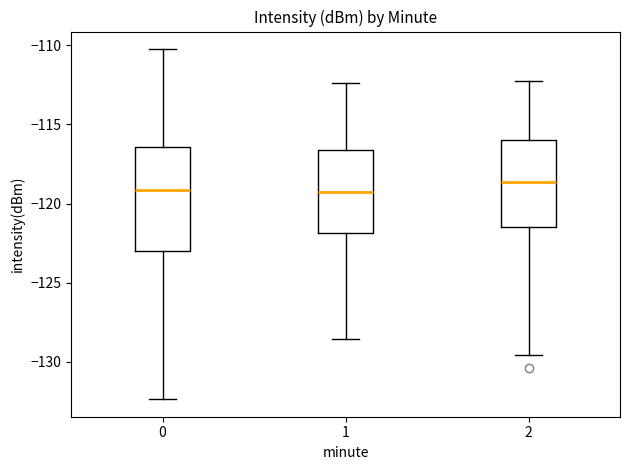

Which box is the tallest, from its lower edge to its upper edge?

0